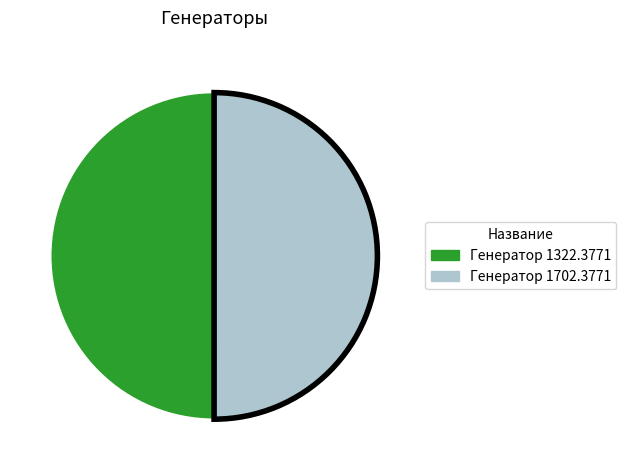

Do Генератор 1702.3771 and Генератор 1322.3771 together represent more than half of the pie?

Yes